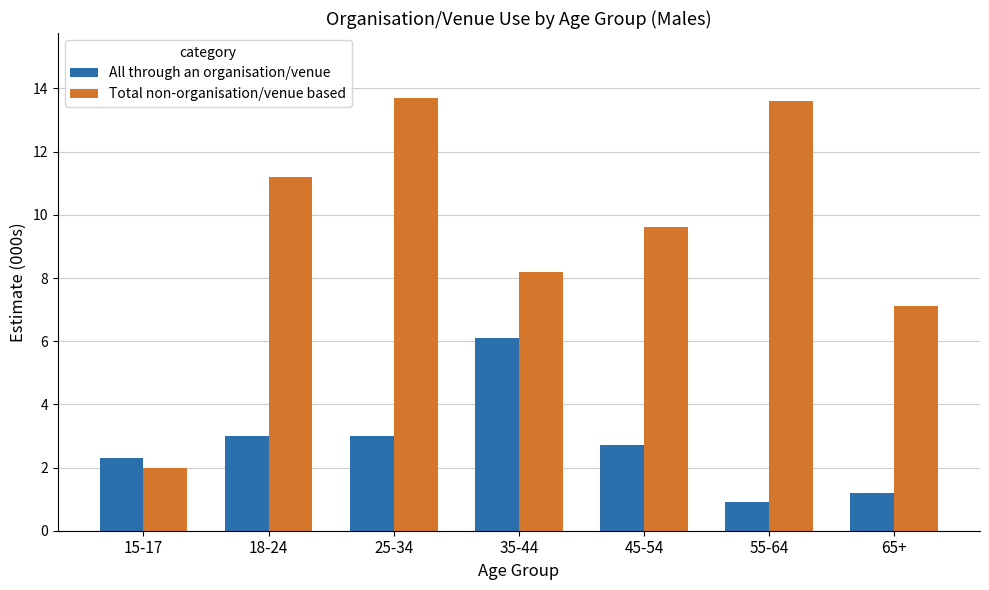

Which category has the lowest value across all series?

55-64